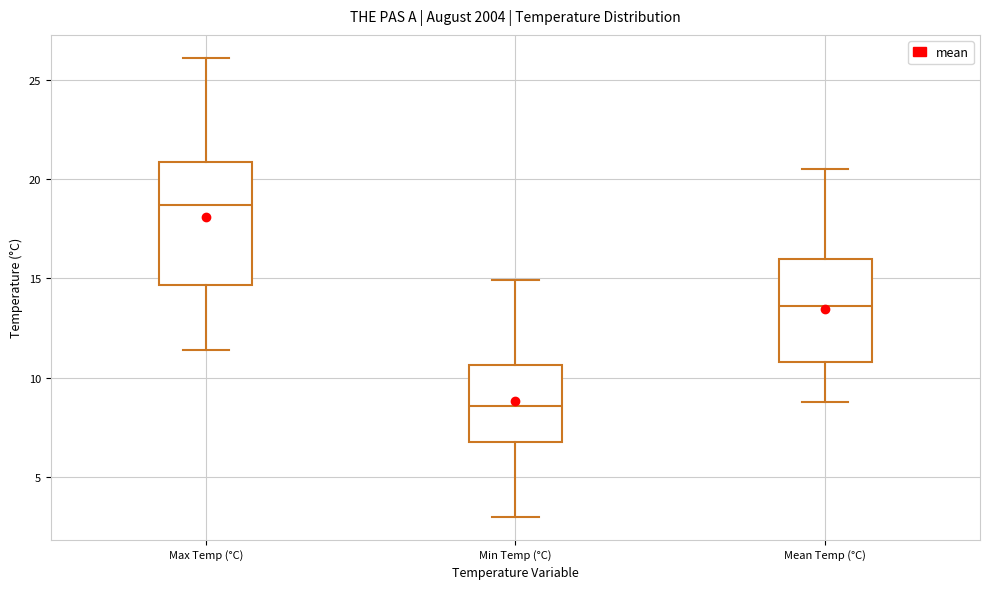

Which box's median line is the lowest?

Min Temp (°C)